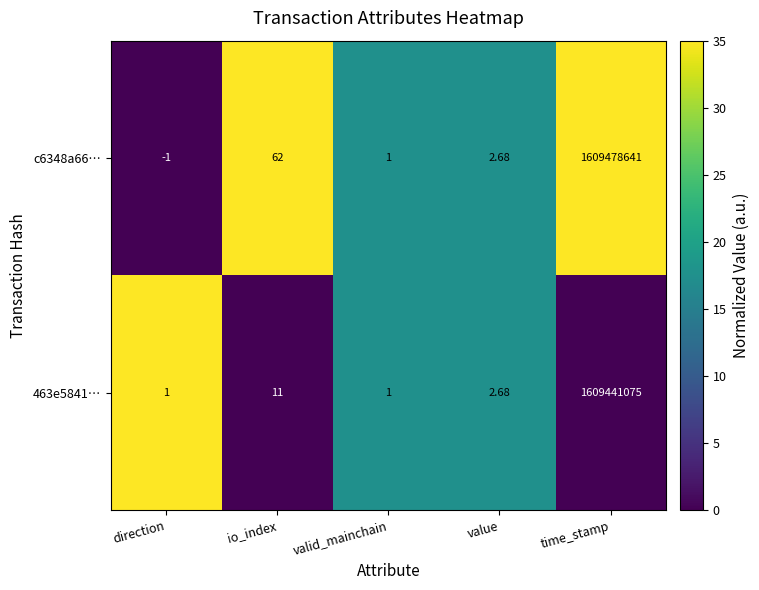

Where is 463e5841… nearest to the value 804720538?

io_index